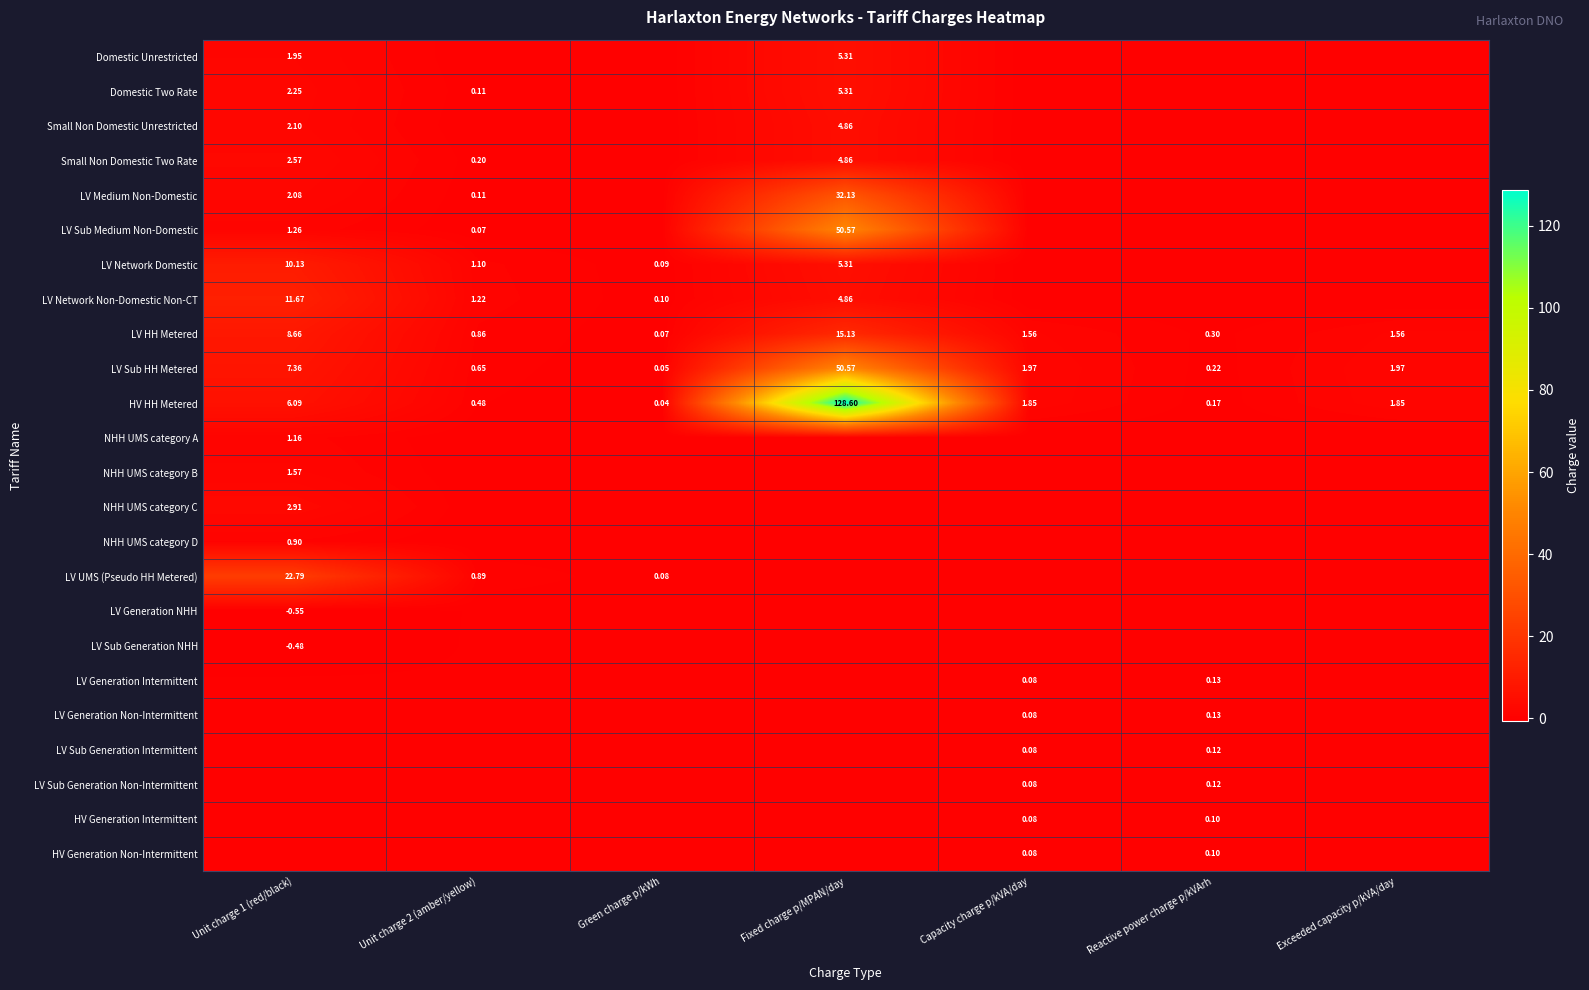

Is the value of HV HH Metered at Unit charge 1 (red/black) greater than the value of HV Generation Non-Intermittent at Reactive power charge p/kVArh?

Yes